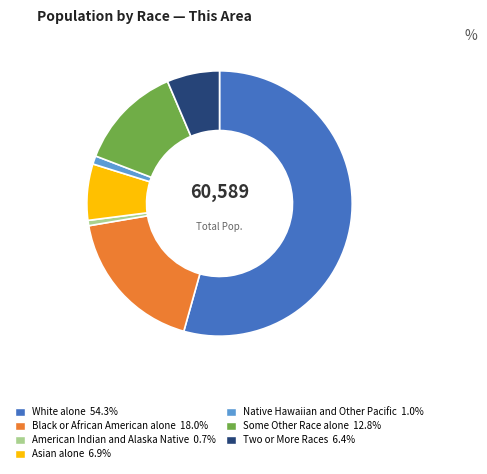

Which category has the biggest portion of the pie?

White alone